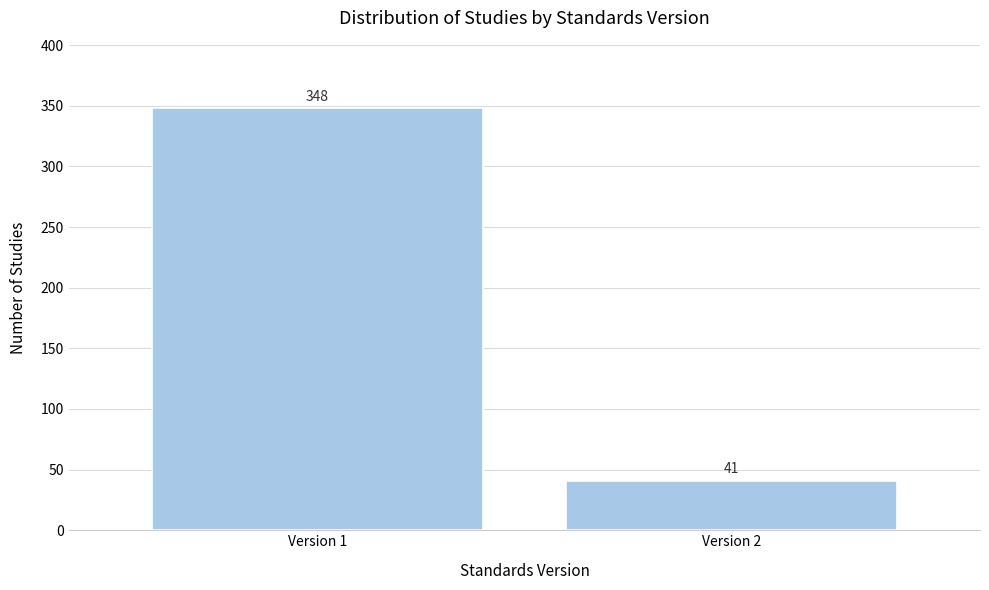

Reading right to left, transcribe all the data shown in this chart.

41	348